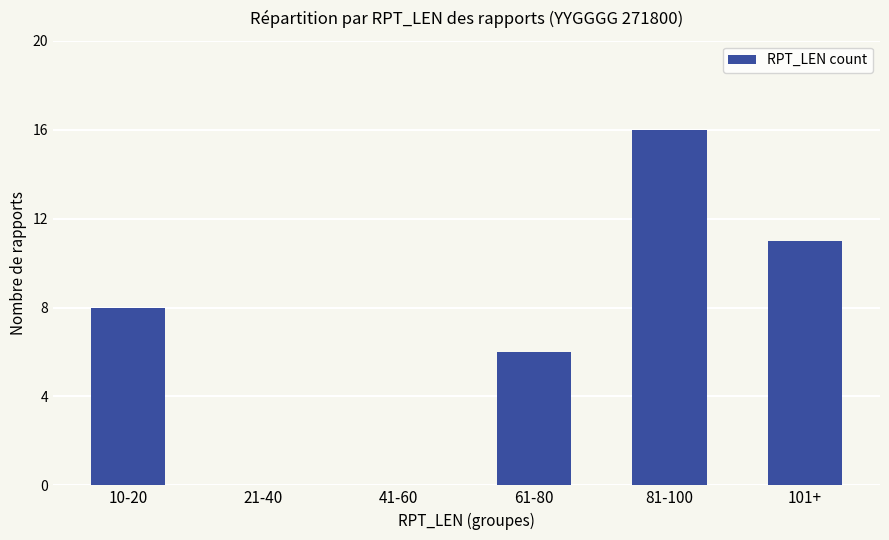

At which category does the chart reach its peak across all series?

81-100